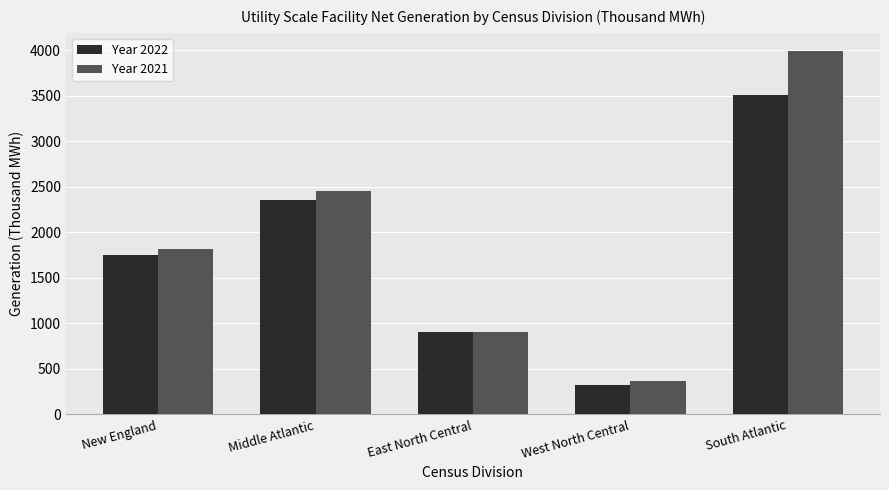

List the labels in order of Year 2022 value, largest first.

South Atlantic, Middle Atlantic, New England, East North Central, West North Central